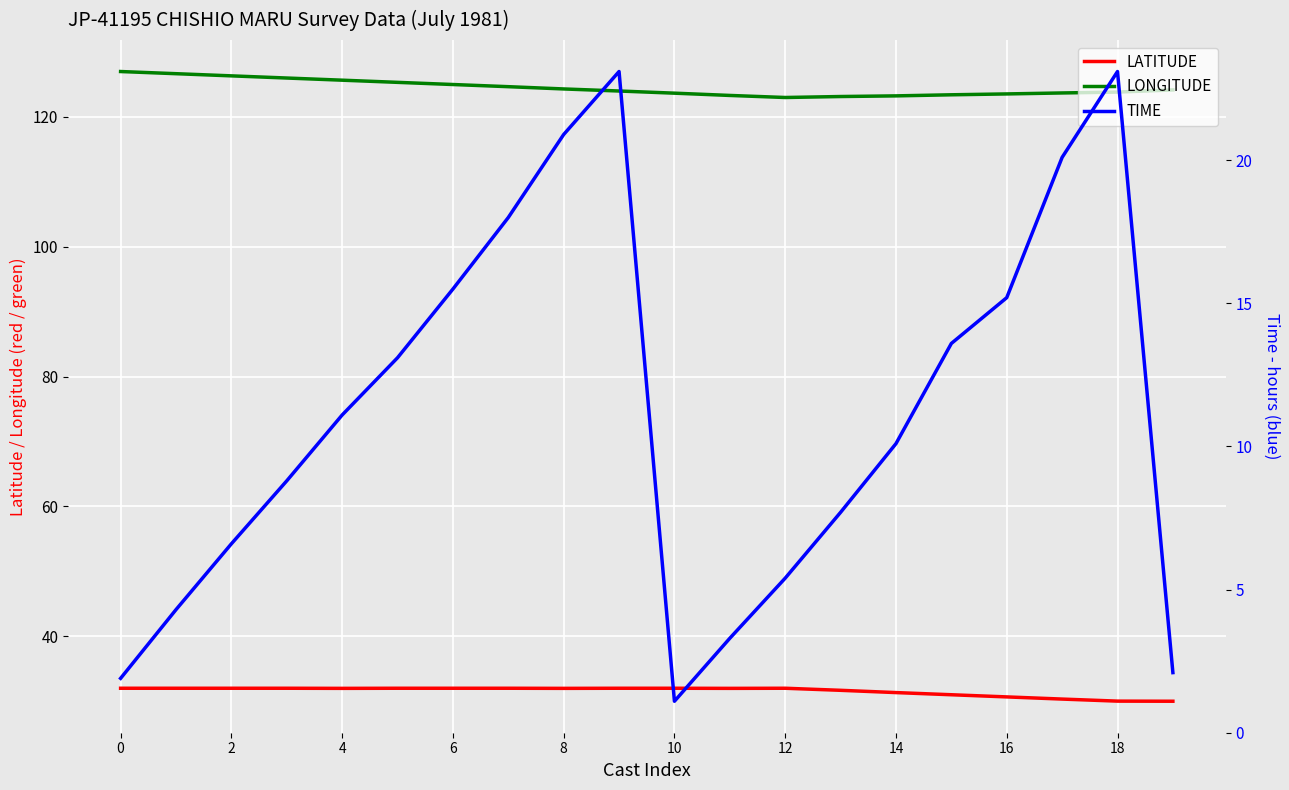

Does the chart display data point markers on the line(s)?

No